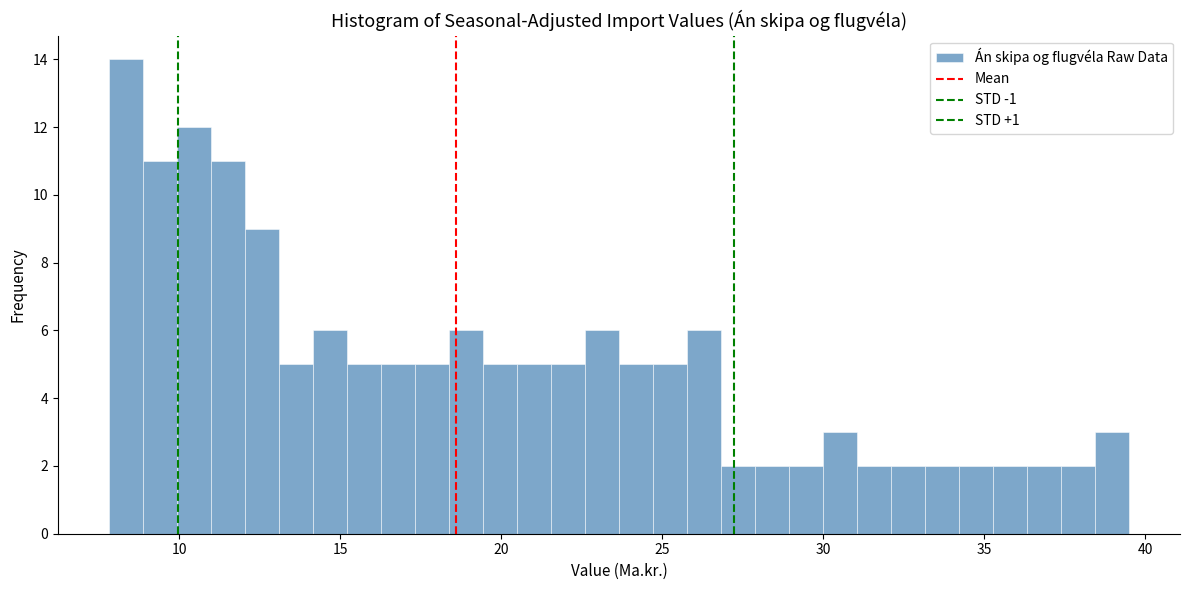

Around what value on the x-axis is the tallest bar? Give the approximate position of its centre, as read against the axis.

8.5